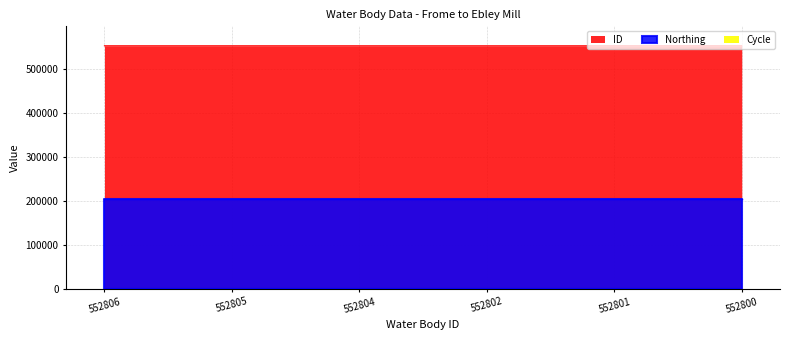

The Northing series shows 203385 at 552805. True or false?

True